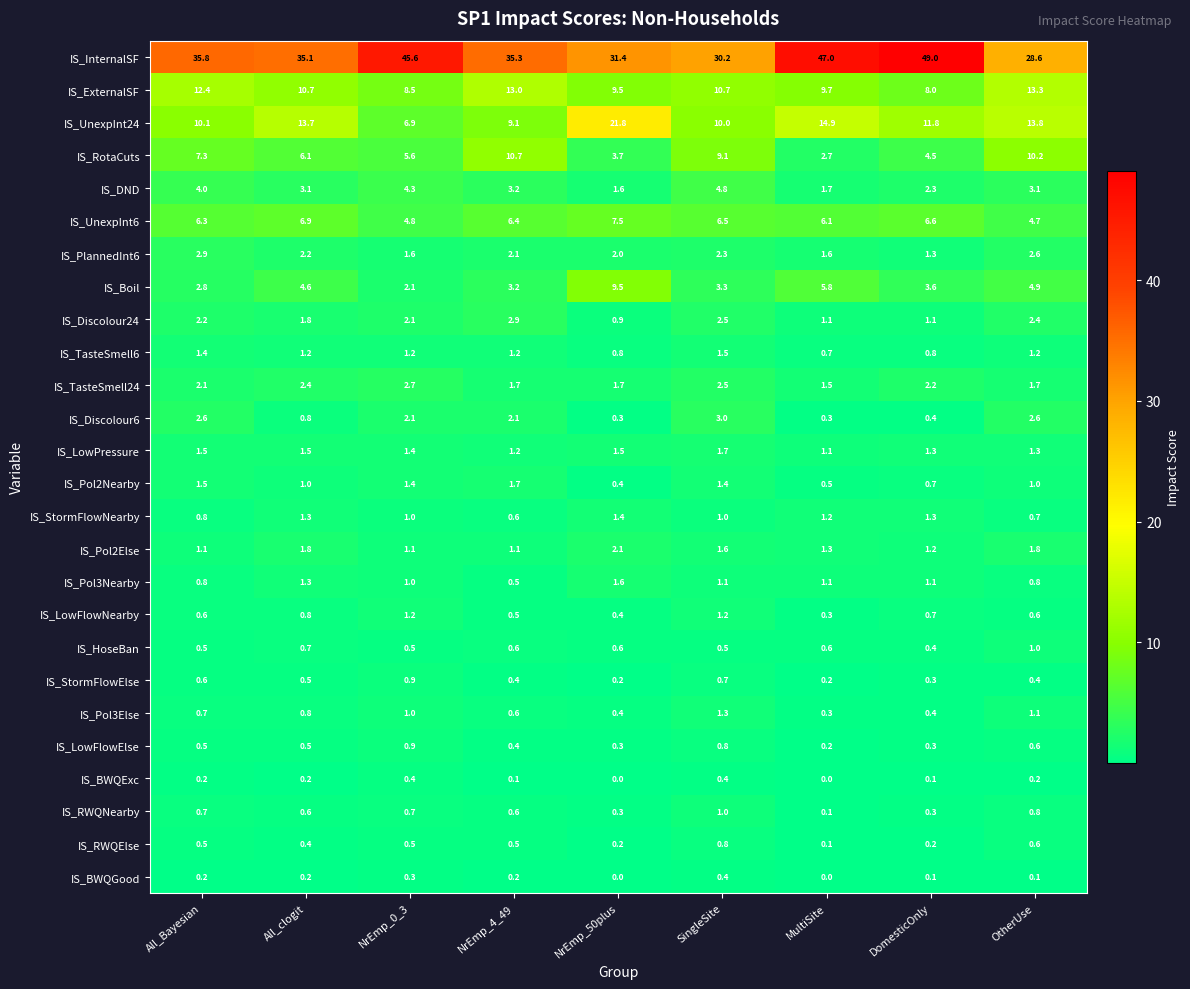

At which label does IS_Boil first exceed 3?

All_clogit